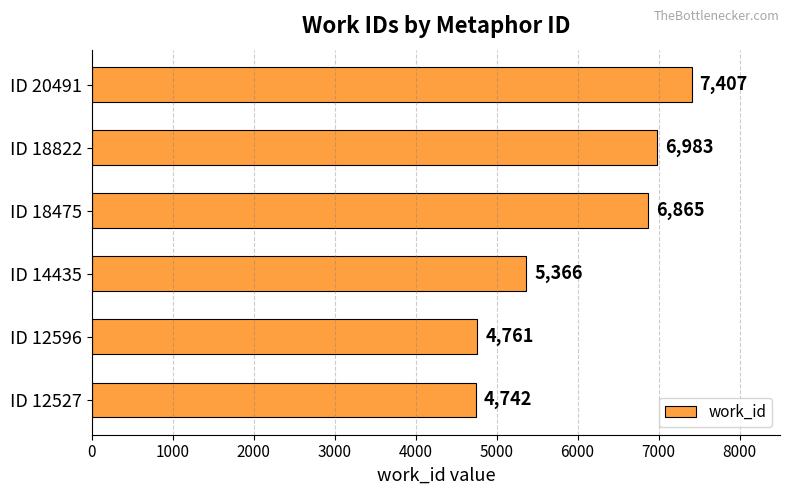

What is the average value?

6021